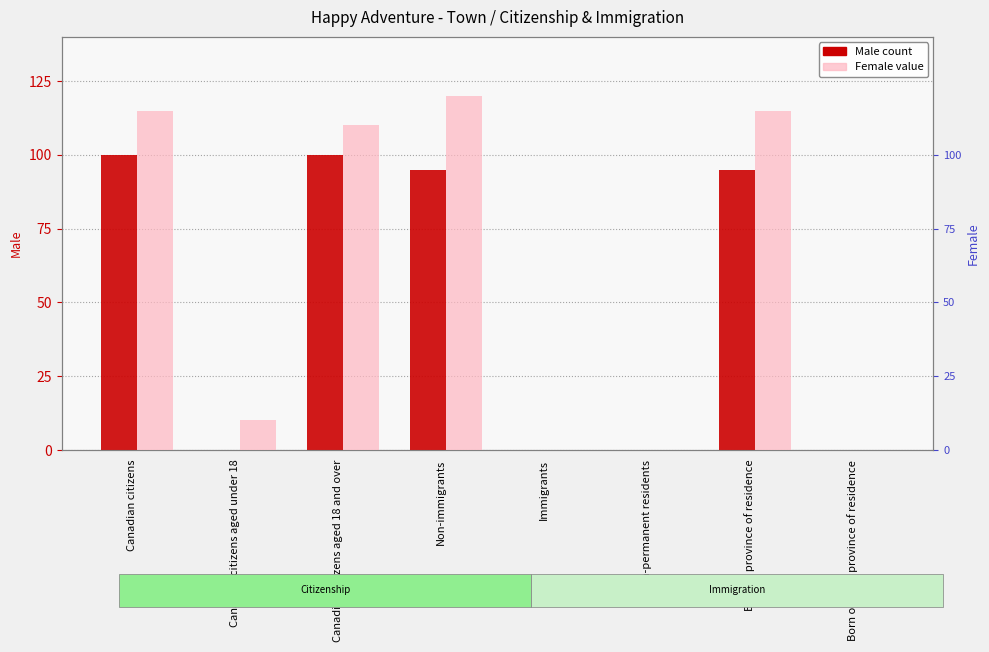

List the series in order of their overall mean, highest first.

Female, Male